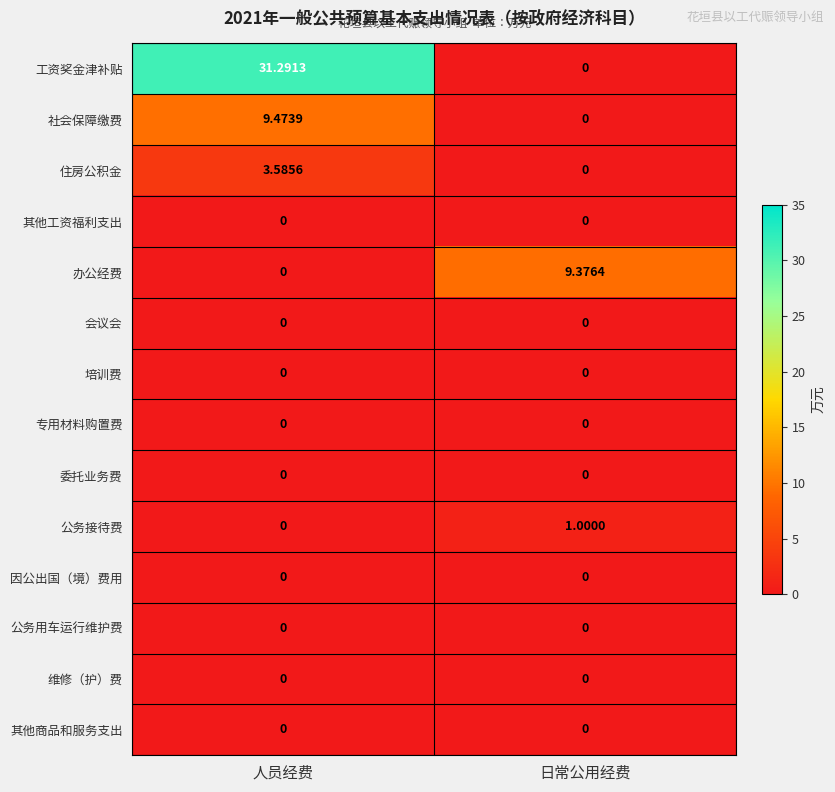

Which category has the highest value in the 公务接待费 series?

日常公用经费